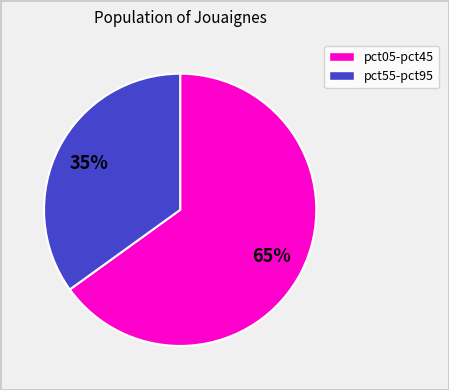

How many slices are in this pie chart?

2